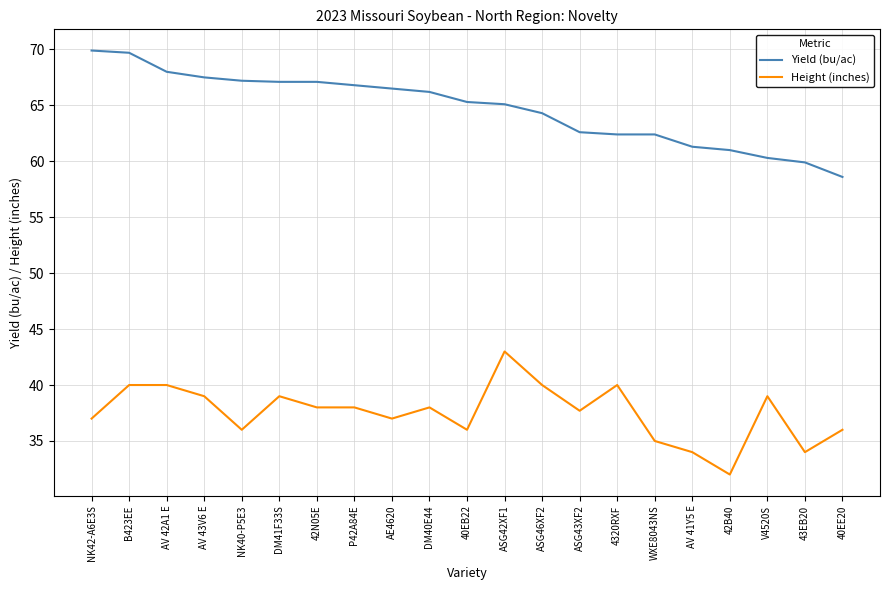

What is the greatest value displayed?

69.9